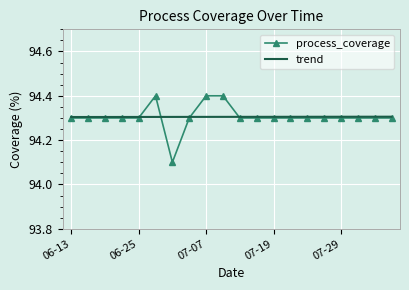

True or false: trend and process_coverage cross at least once.

True